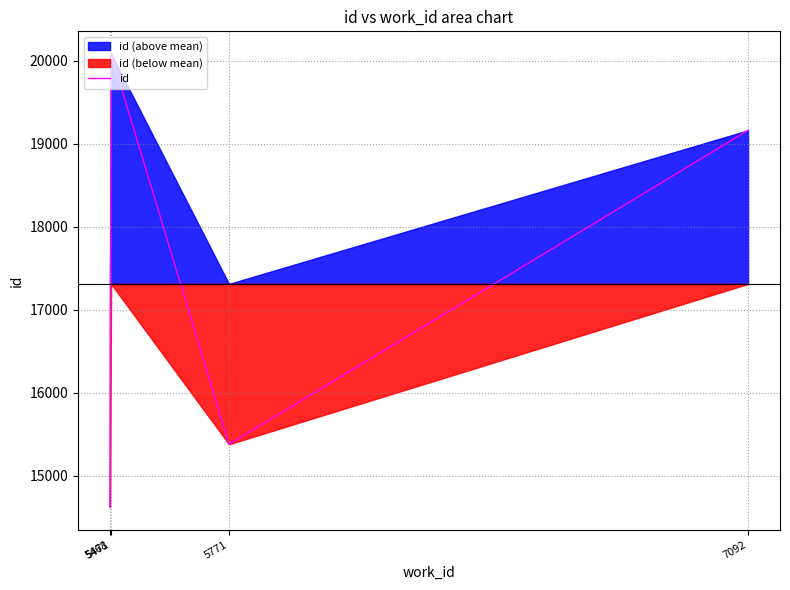

The value at 5471 is 20079. True or false?

True